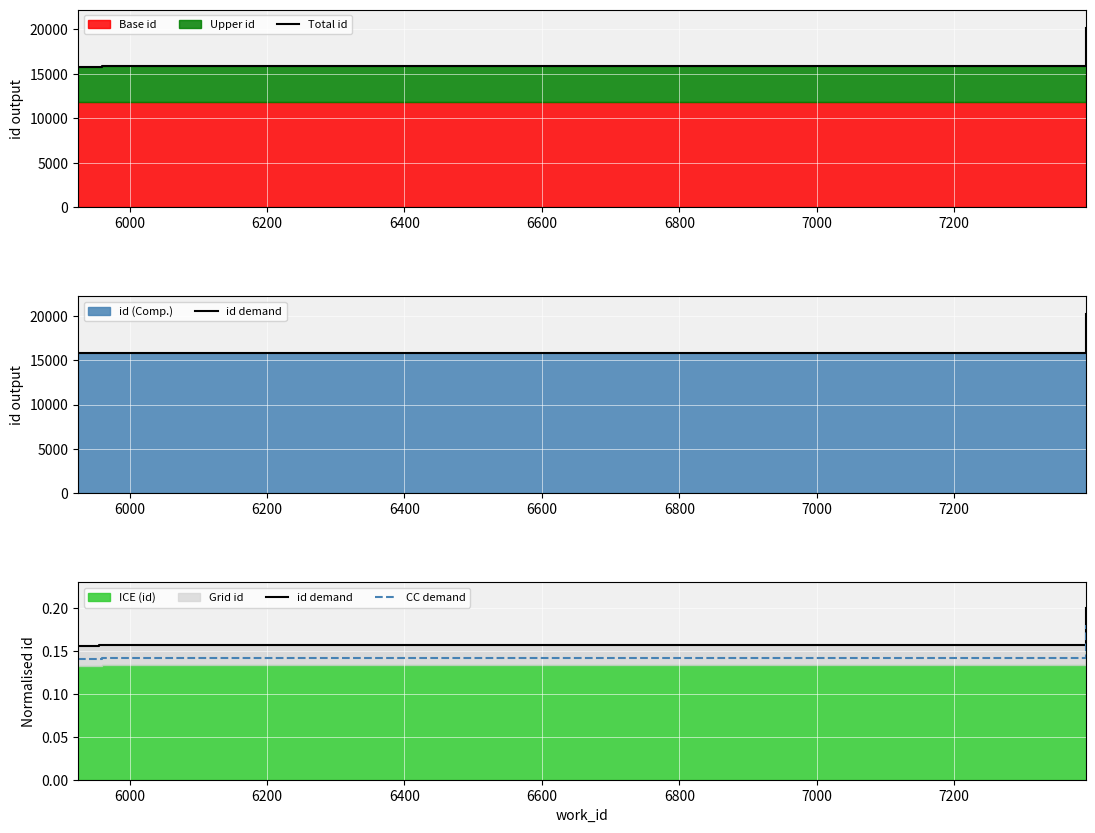

True or false: CC demand and id demand cross at least once.

False